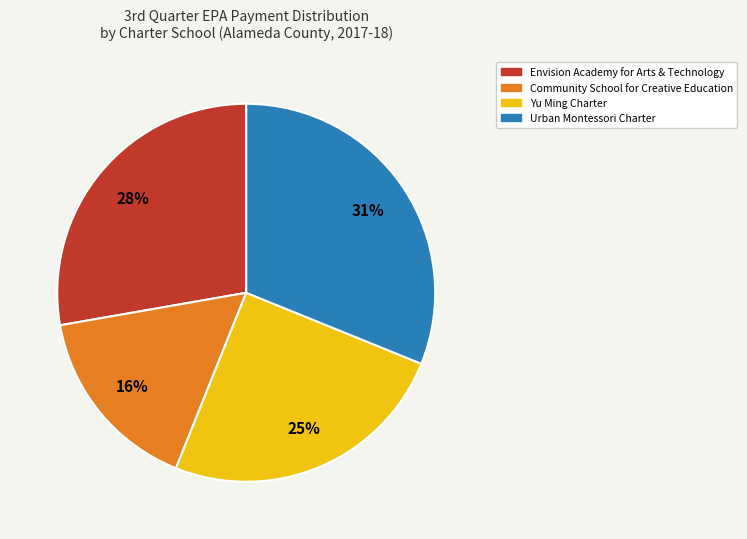

What percentage is the Yu Ming Charter slice, to the nearest percent?

25%